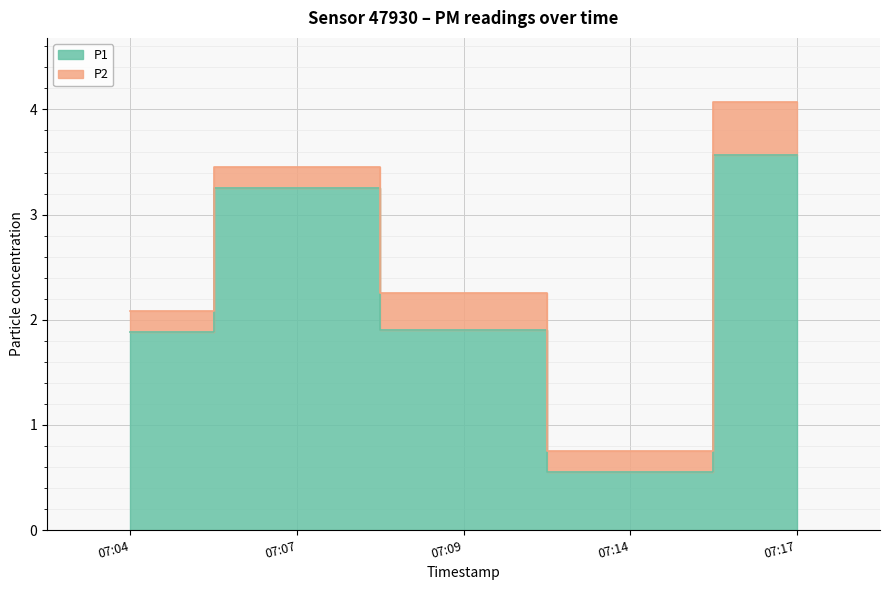

True or false: the data shows 1.7 at 07:07.

False